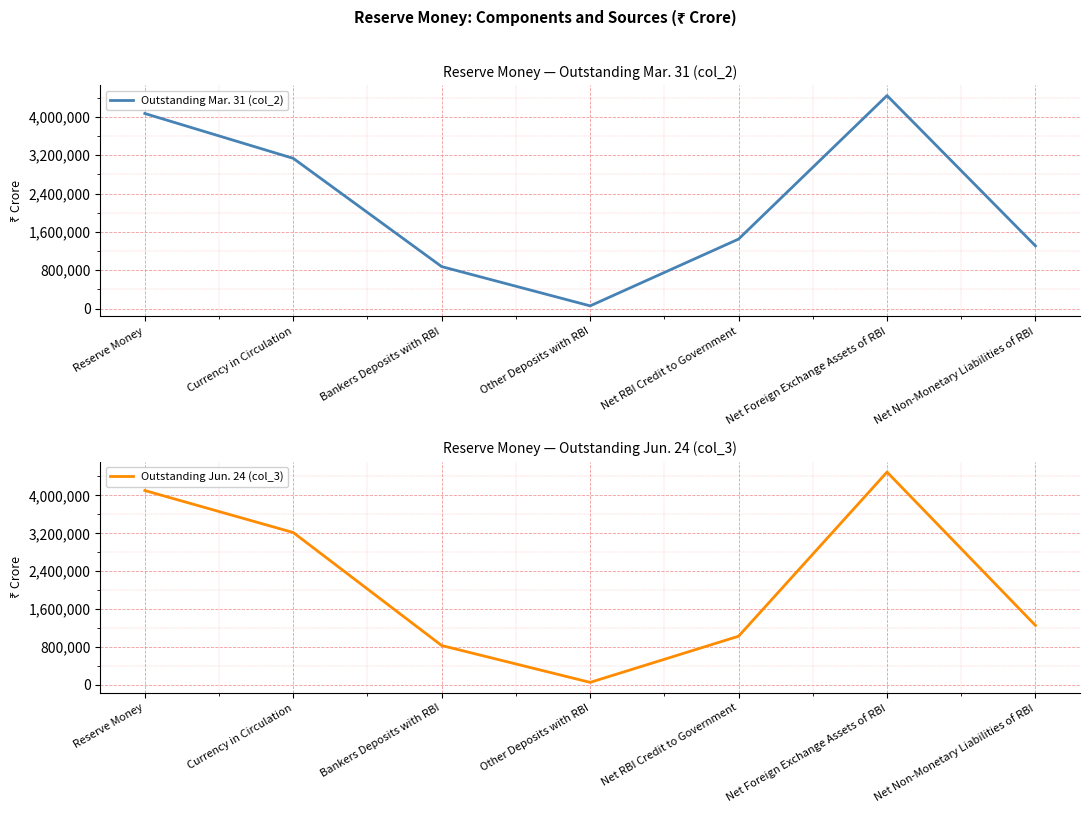

After their last crossing, which series has the higher values: Outstanding Mar. 31 (col_2) or Outstanding Jun. 24 (col_3)?

Outstanding Mar. 31 (col_2)